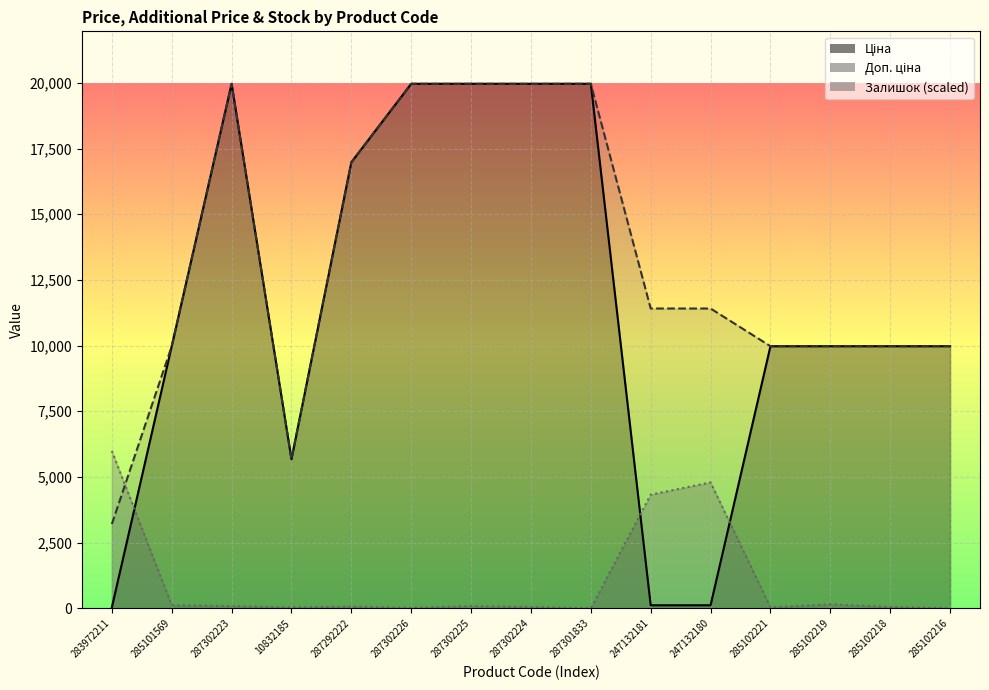

Which label corresponds to the largest value in the chart?

287302223